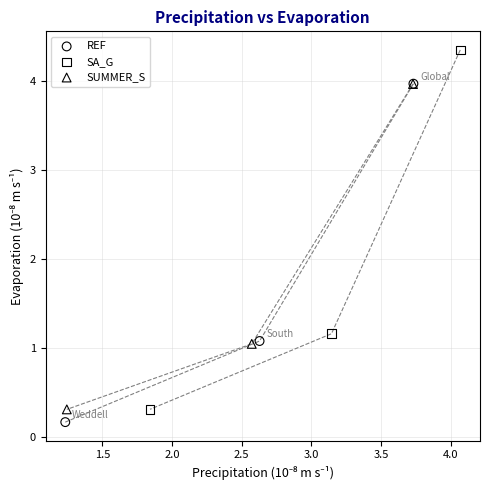

Which series has the largest Y range (max minus min)?

SA_G